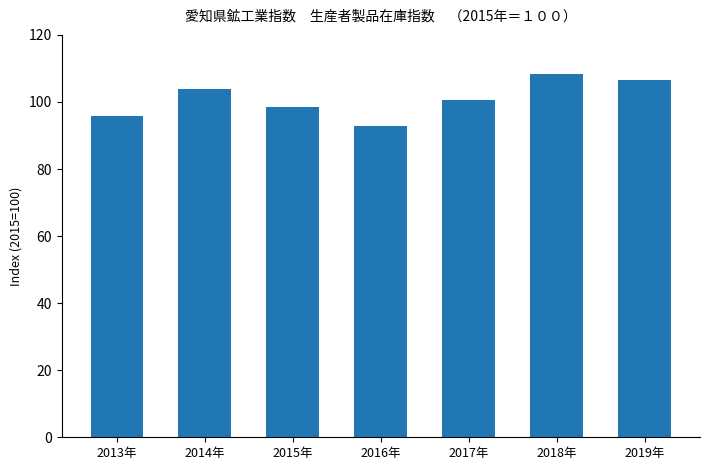

What is the change in value from 2015年 to 2019年?

+8.0